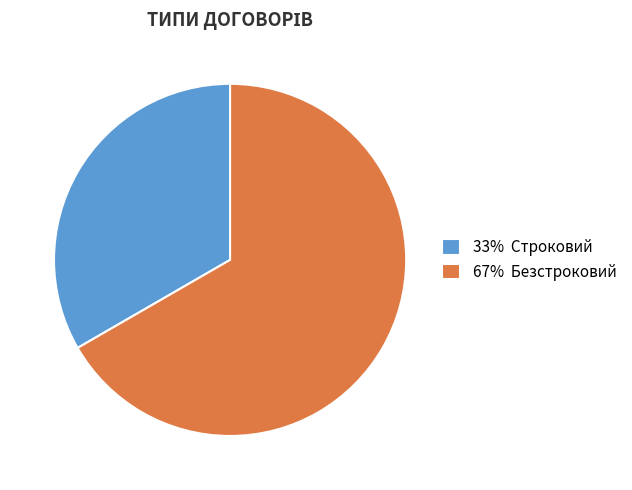

Which has a higher value, 67% Безстроковий or 33% Строковий?

67% Безстроковий